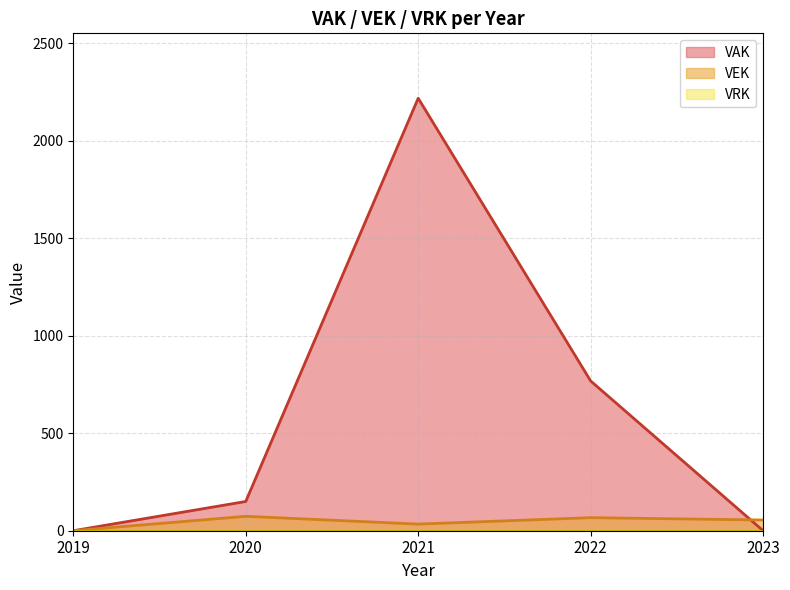

How many values are above zero?

4